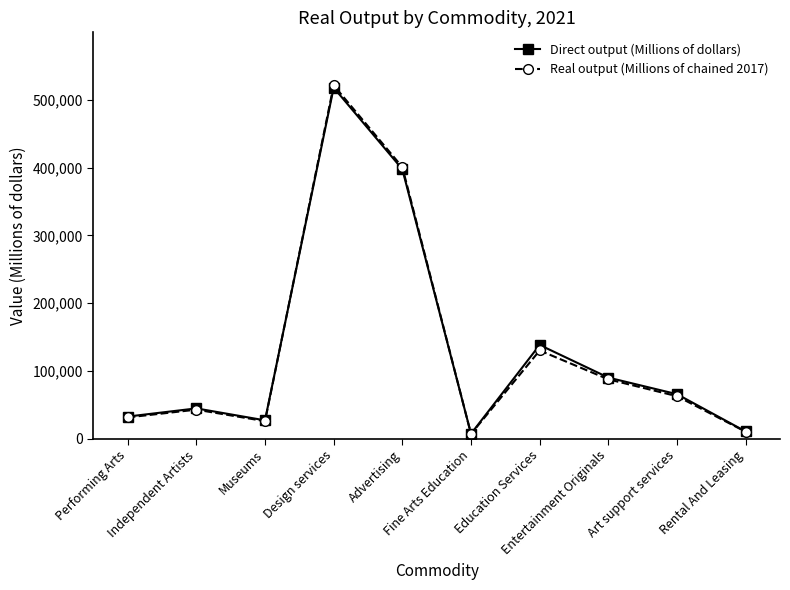

What is the maximum value shown in the chart?

521485